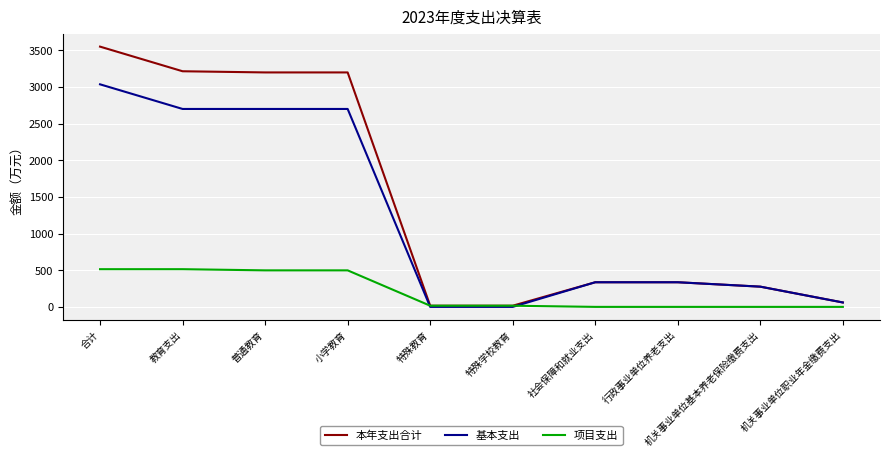

What is the sum of all 本年支出合计 values?

14196.3